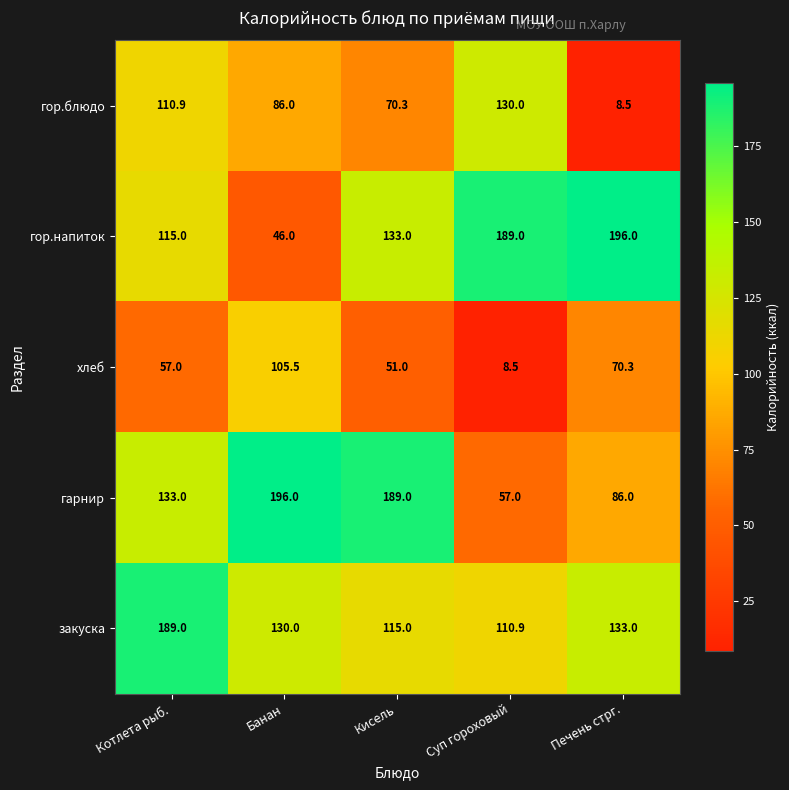

What is the smallest value displayed?

8.5